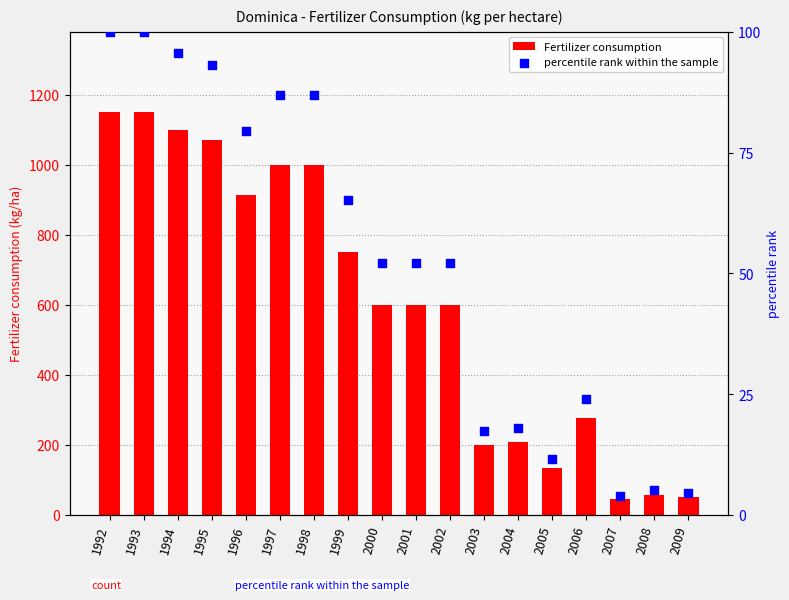

At how many categories does at least one series exceed 339?

11